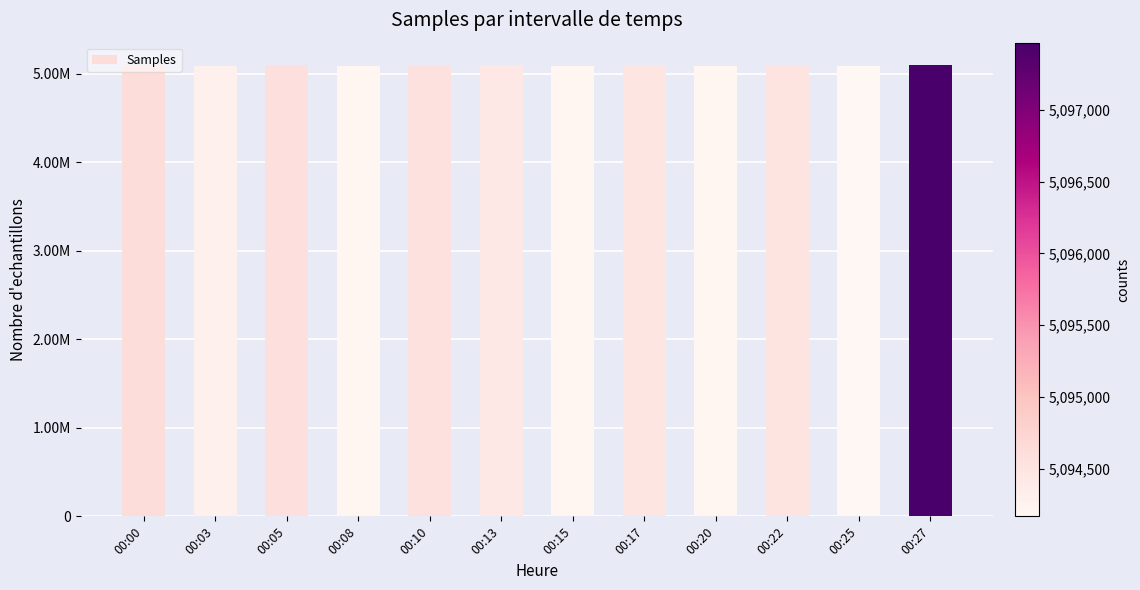

Are the bars horizontal?

No